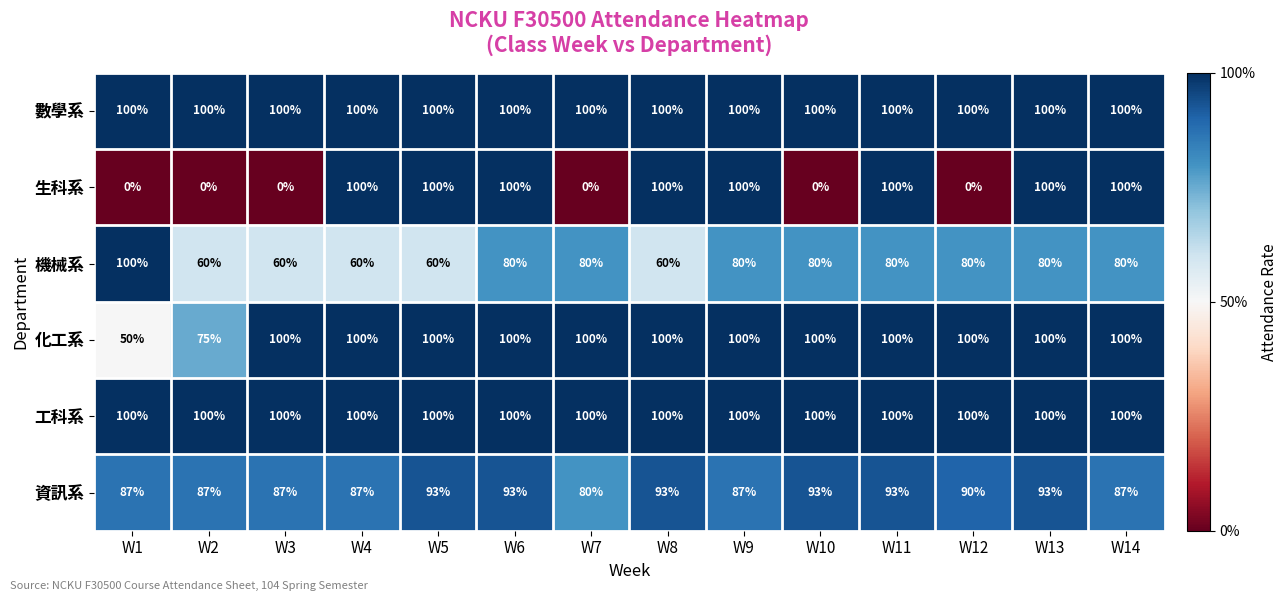

At how many categories does at least one series exceed 15?

14